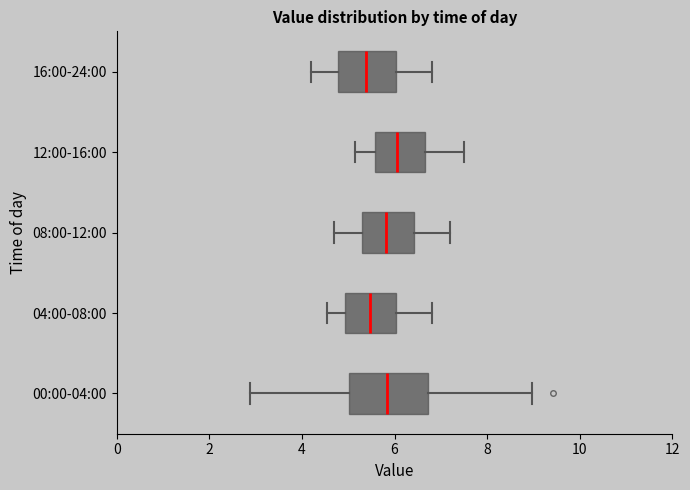

Which box's median line is the furthest to the right?

12:00-16:00